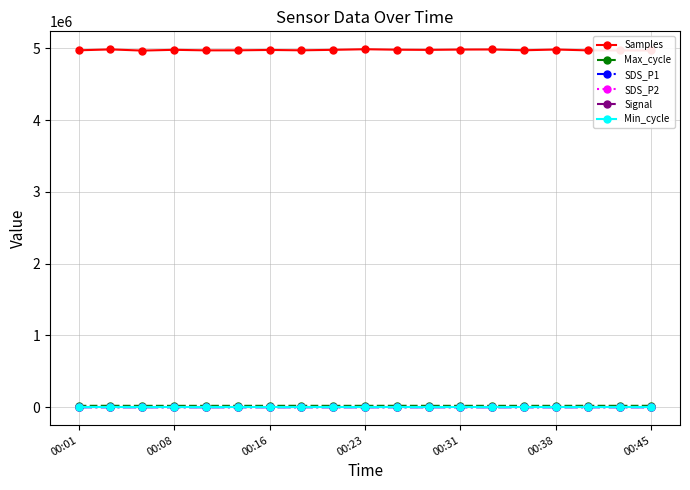

What is the greatest value displayed?

4988088.0